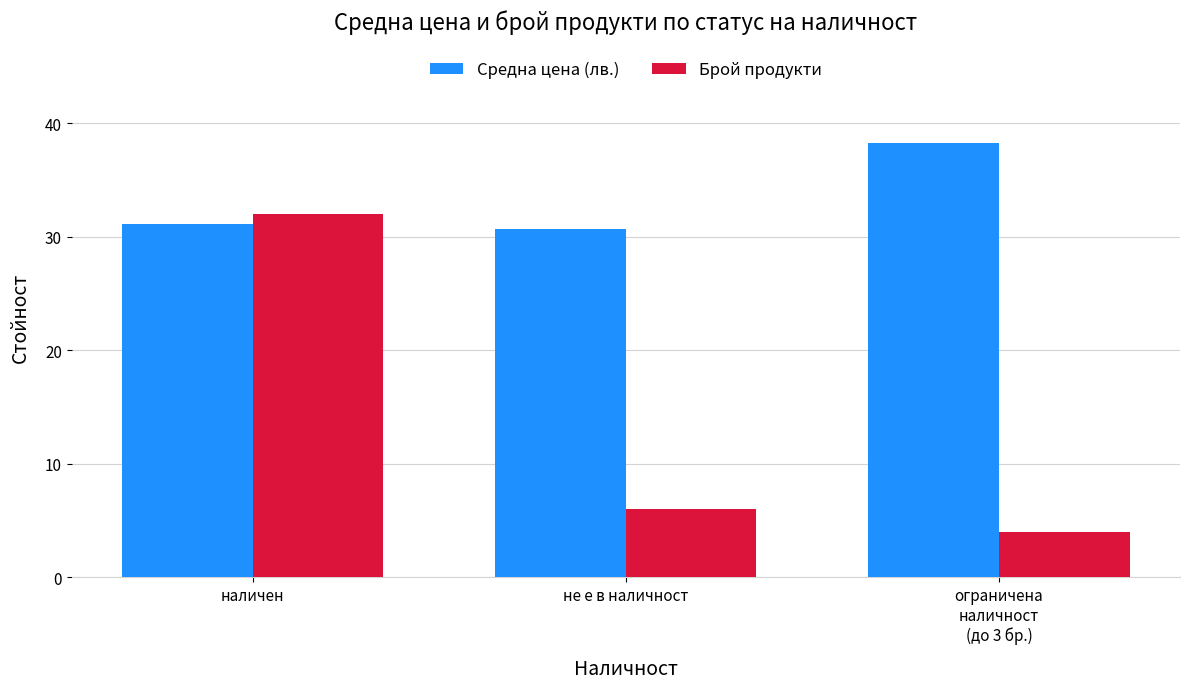

How many bars are there in each group?

2